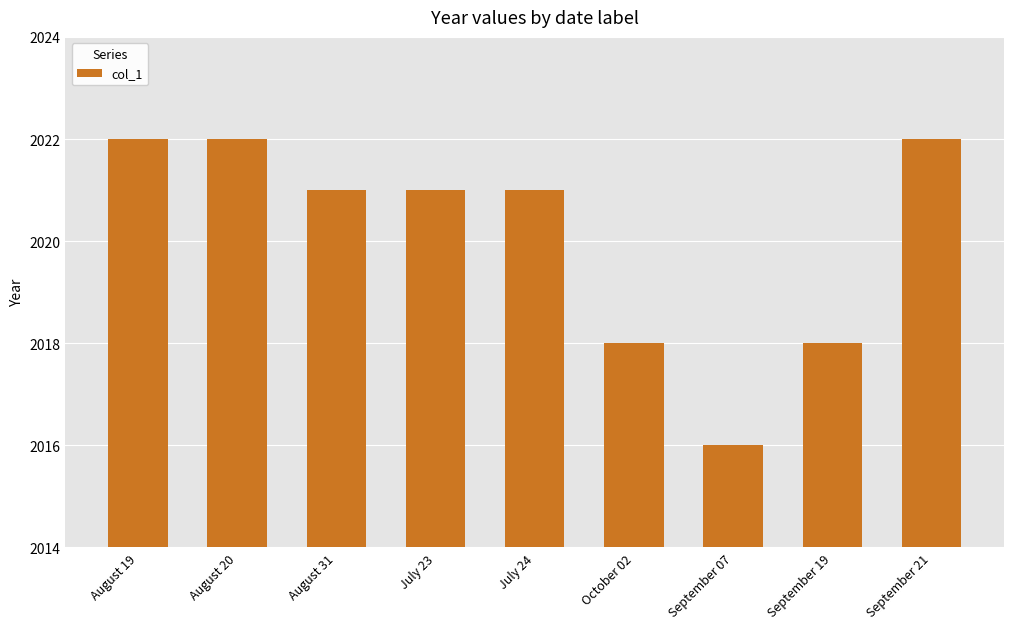

What is the approximate value at August 19?

2022